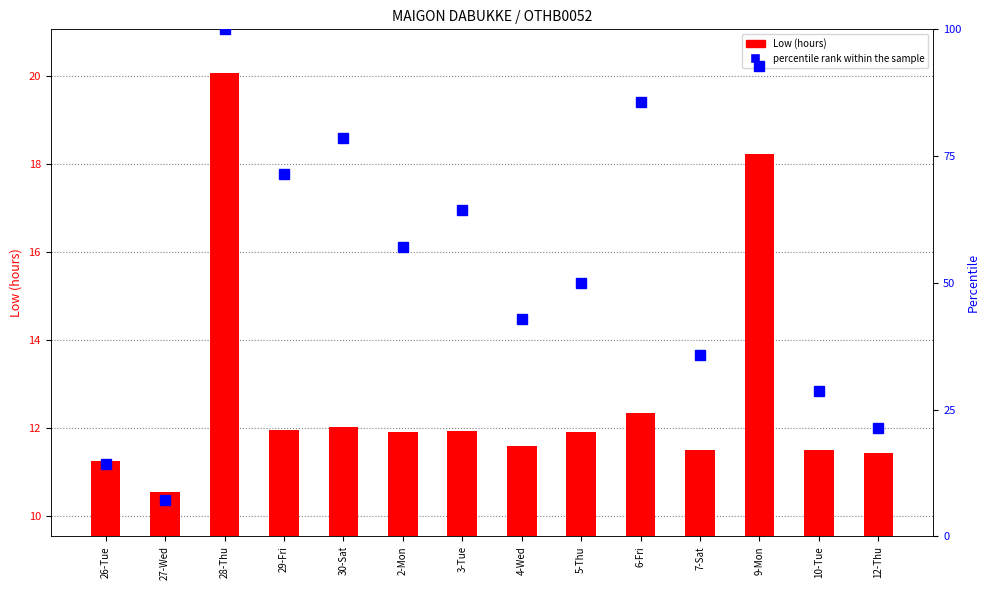

What is the sum of the Low (hours) values at 3-Tue and 26-Tue?

23.2